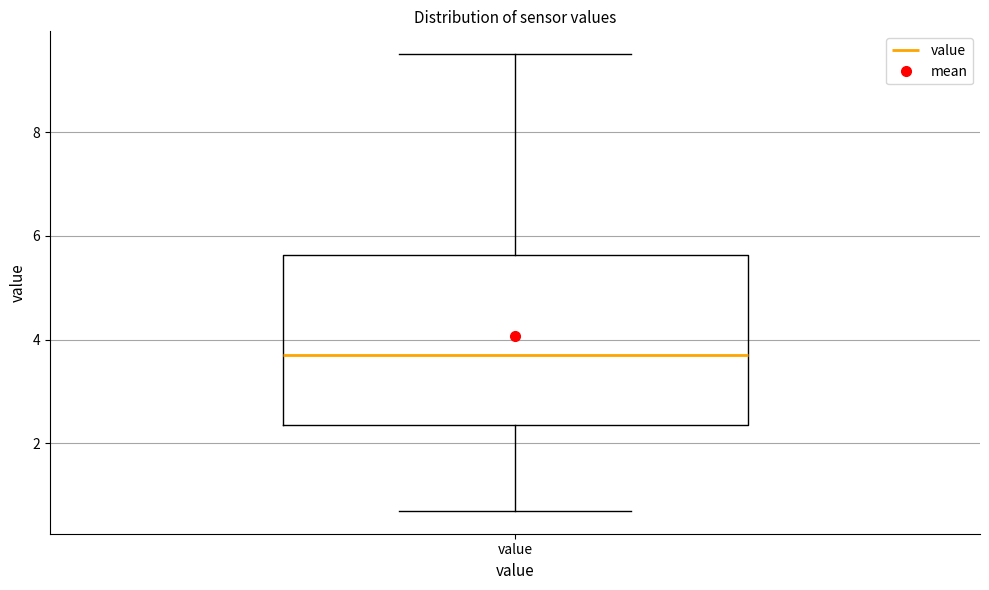

Where does the upper whisker of the box for value end on the y-axis? The values are not printed on the chart, so give them approximately, as read against the axis.

9.6